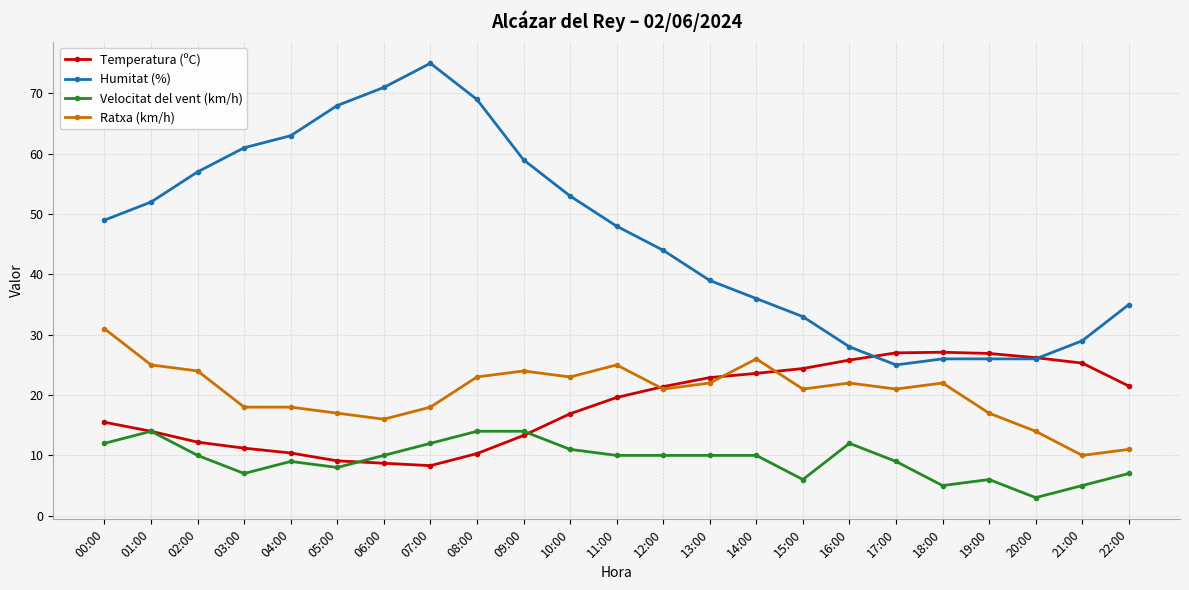

What are all the series names shown in the legend?

Temperatura (ºC), Humitat (%), Velocitat del vent (km/h), Ratxa (km/h)